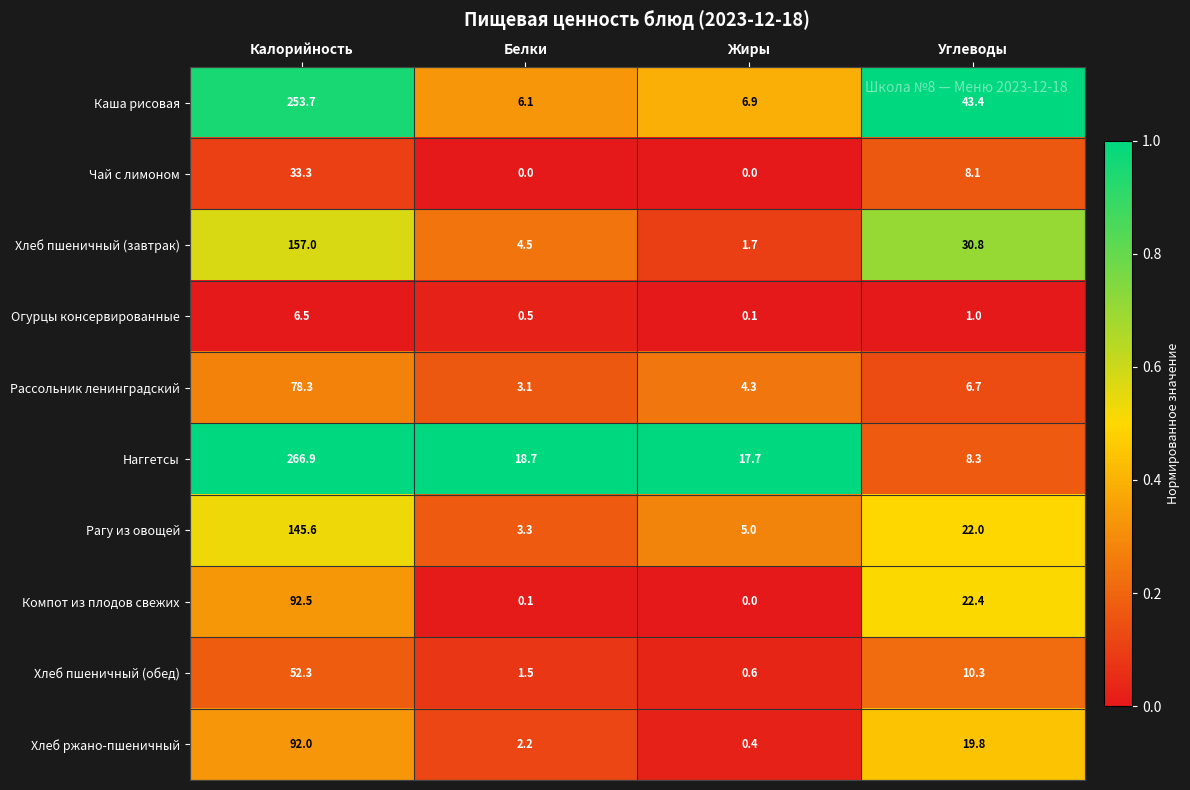

What is the sum of the Каша рисовая values at Калорийность and Белки?

259.8